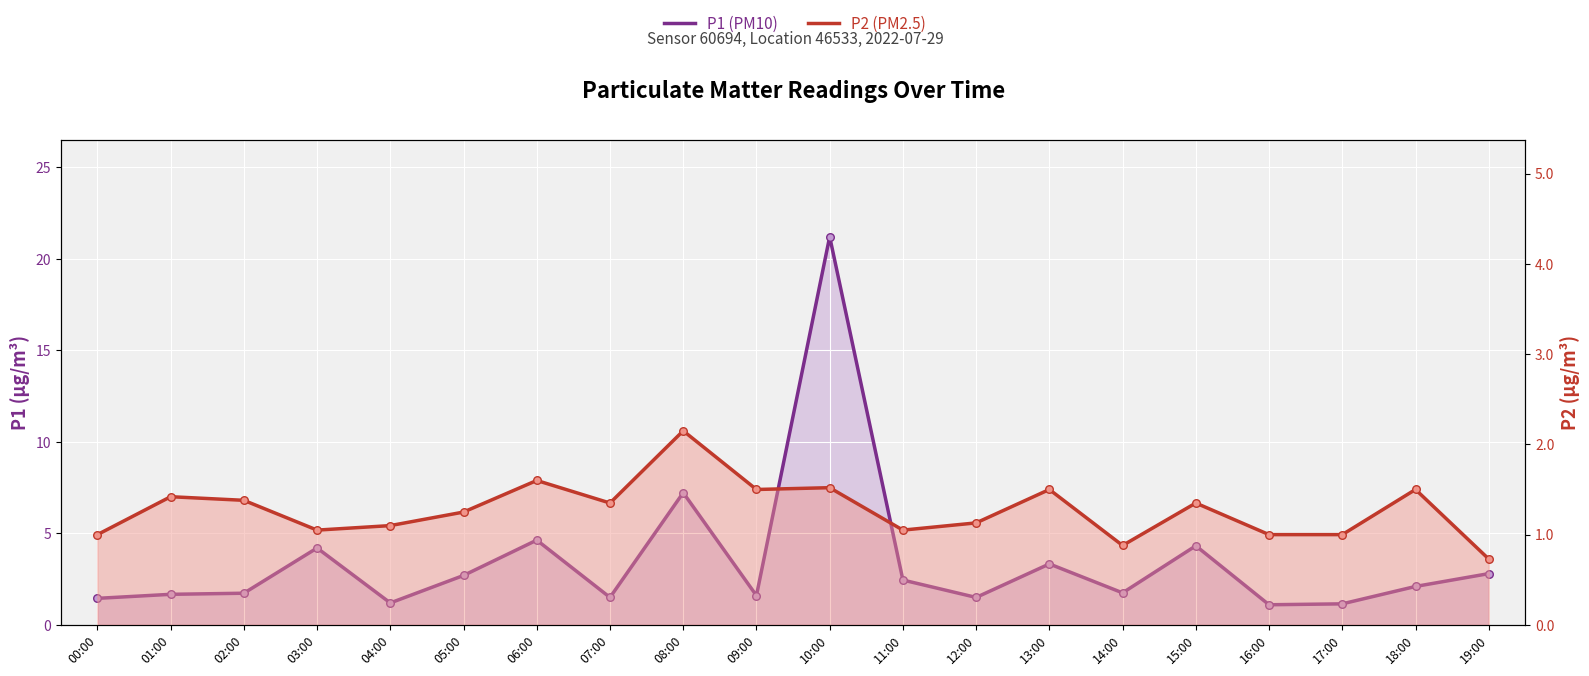

What are all the series names shown in the legend?

P1 (PM10), P2 (PM2.5)